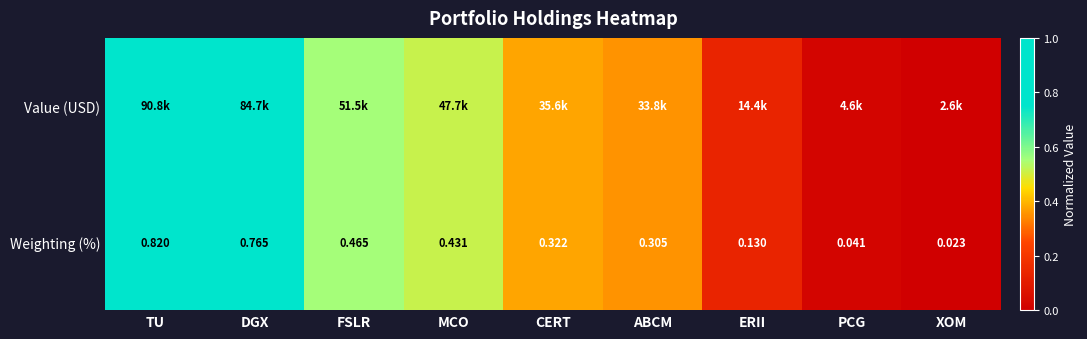

Where is Weighting (%) nearest to the value 0?

XOM